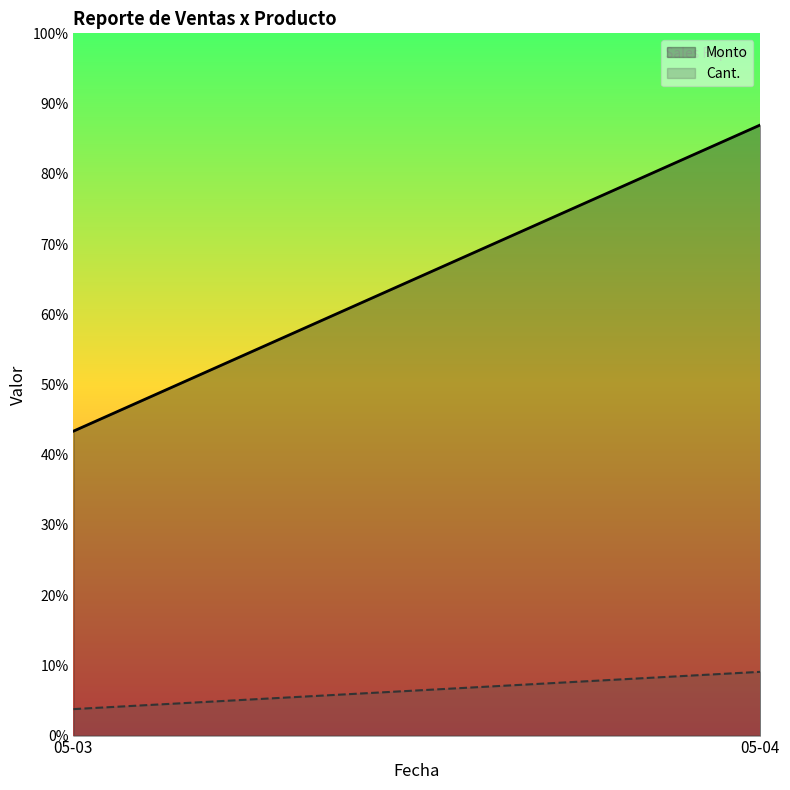

True or false: Monto and Cant. cross at least once.

False